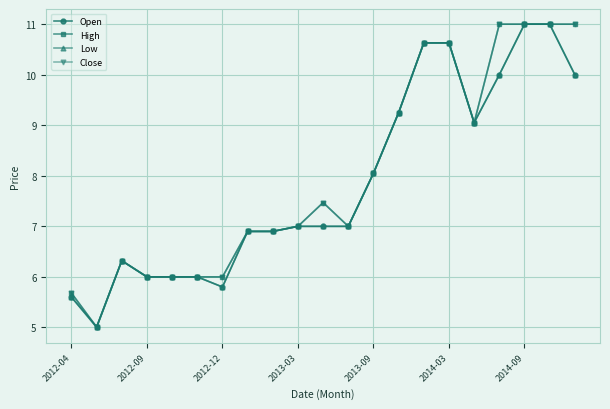

What are all the series names shown in the legend?

Open, High, Low, Close